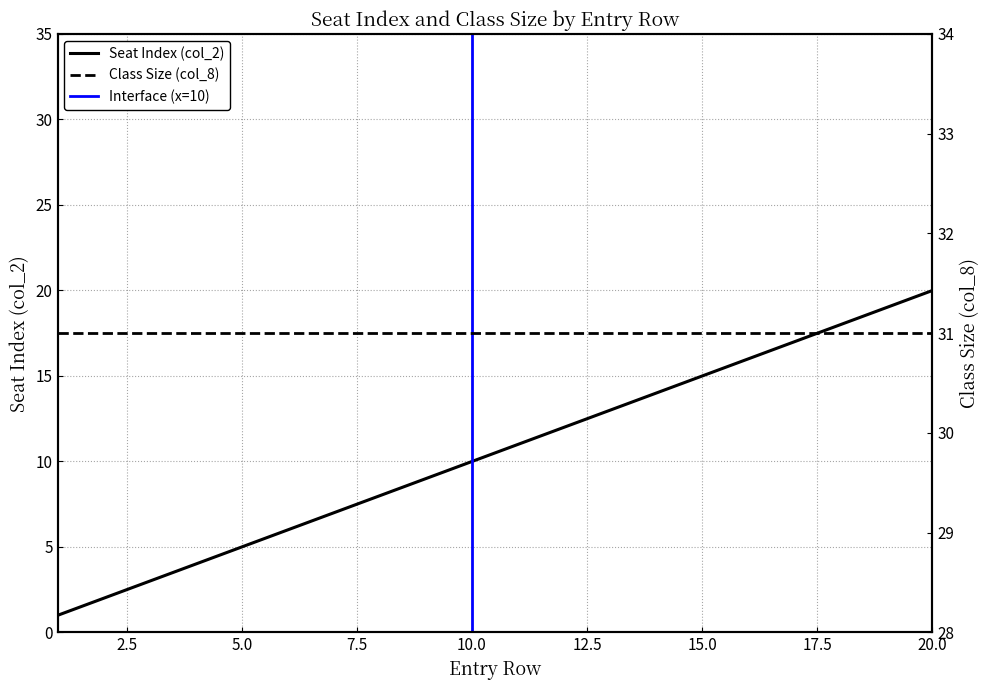

Which category has the highest value across all series?

20